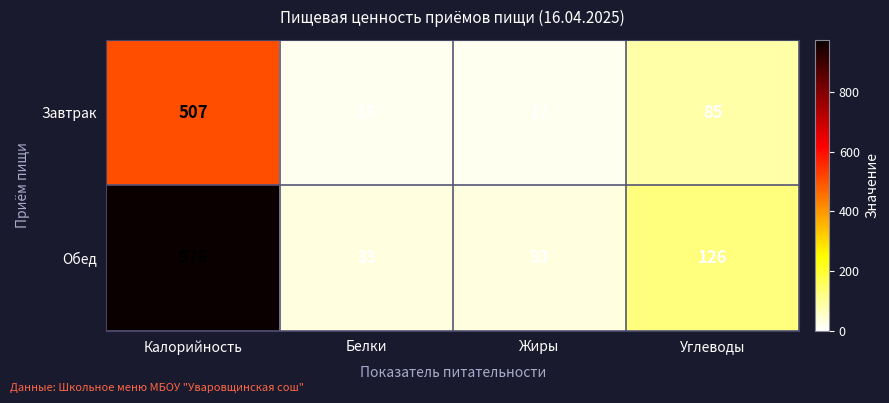

What is the difference between the Завтрак values at Калорийность and Белки?

491